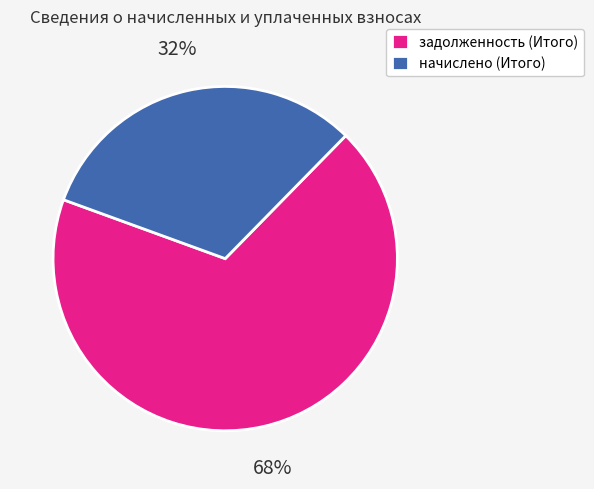

Combined, do задолженность (Итого) and начислено (Итого) account for over 50%?

Yes